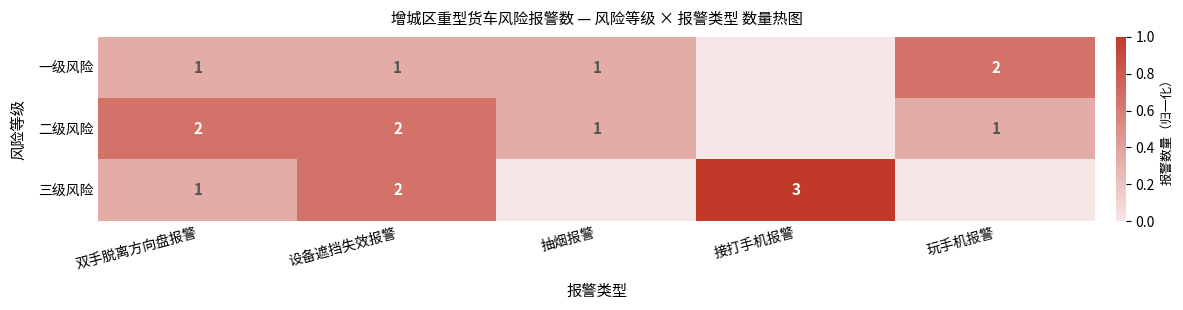

True or false: 三级风险 has a value of 1 at 双手脱离方向盘报警.

True